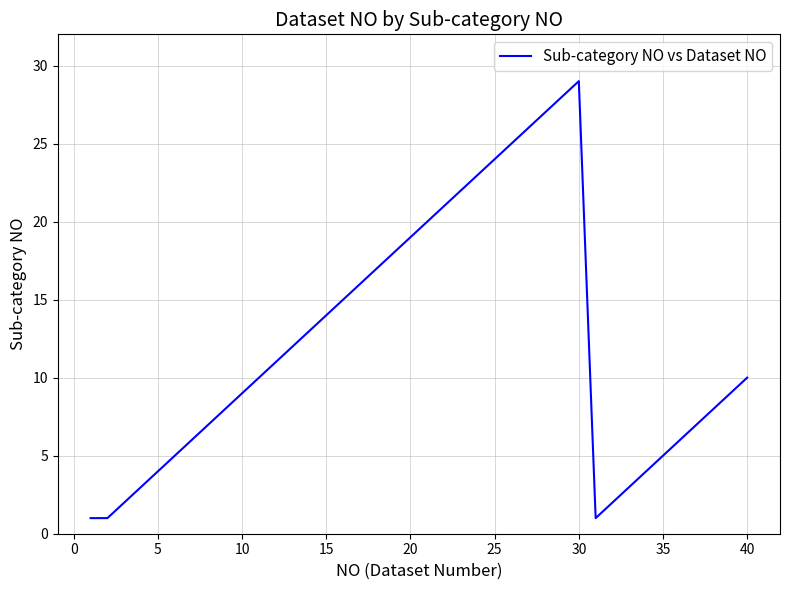

What is the greatest value displayed?

29